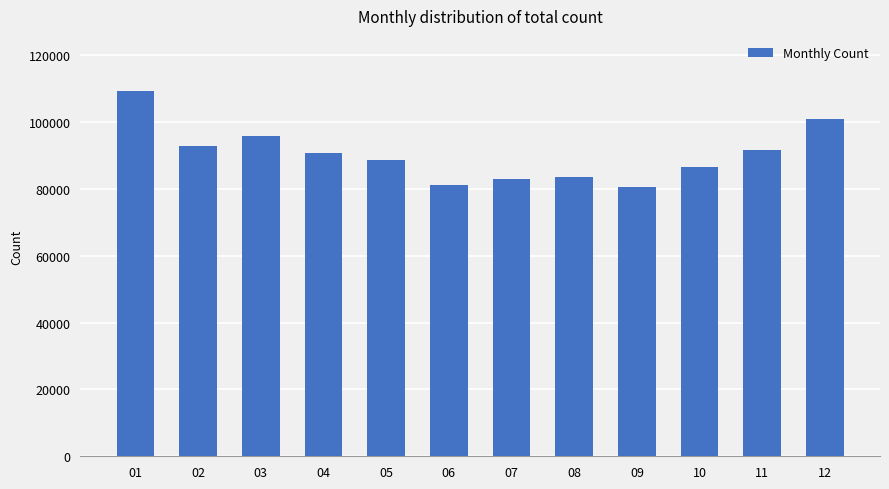

Reading right to left, list all the values displayed in this chart.

100920	91726	86512	80605	83443	82915	81168	88613	90660	95705	92842	109342